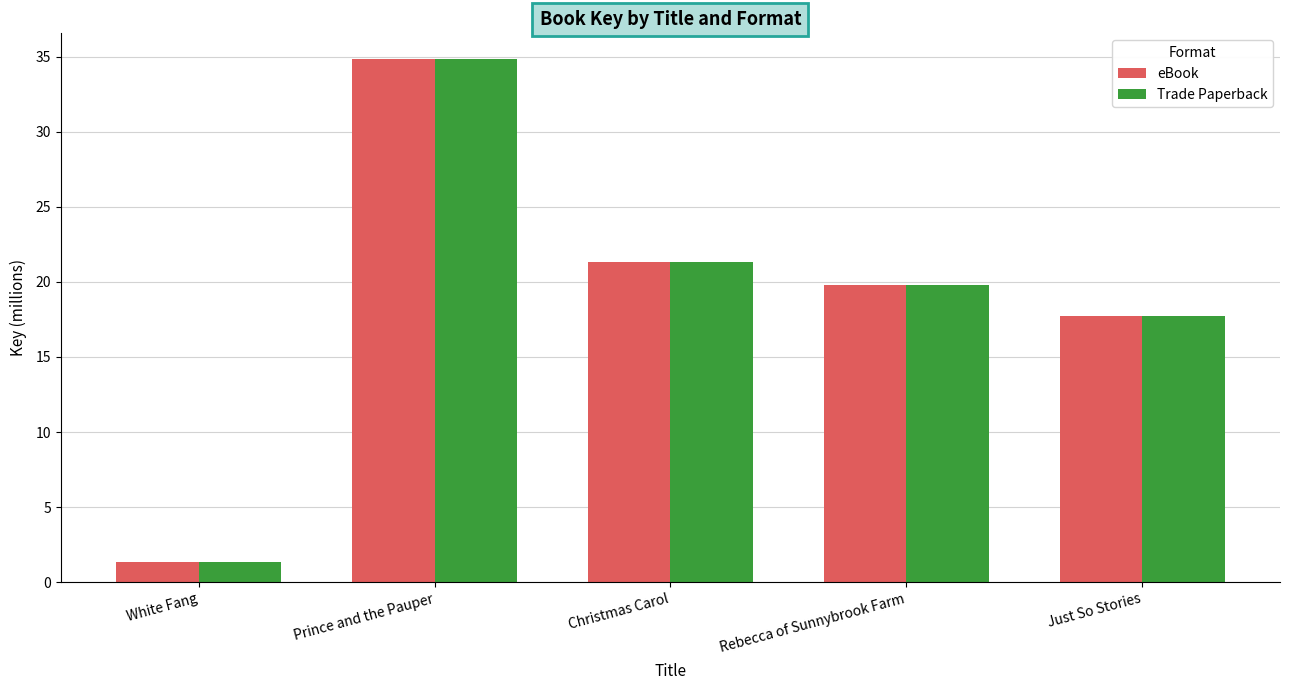

Reading left to right, list all the values displayed in this chart.

eBook: 1.3	34.8	21.3	19.8	17.7
Trade Paperback: 1.3	34.8	21.3	19.8	17.7